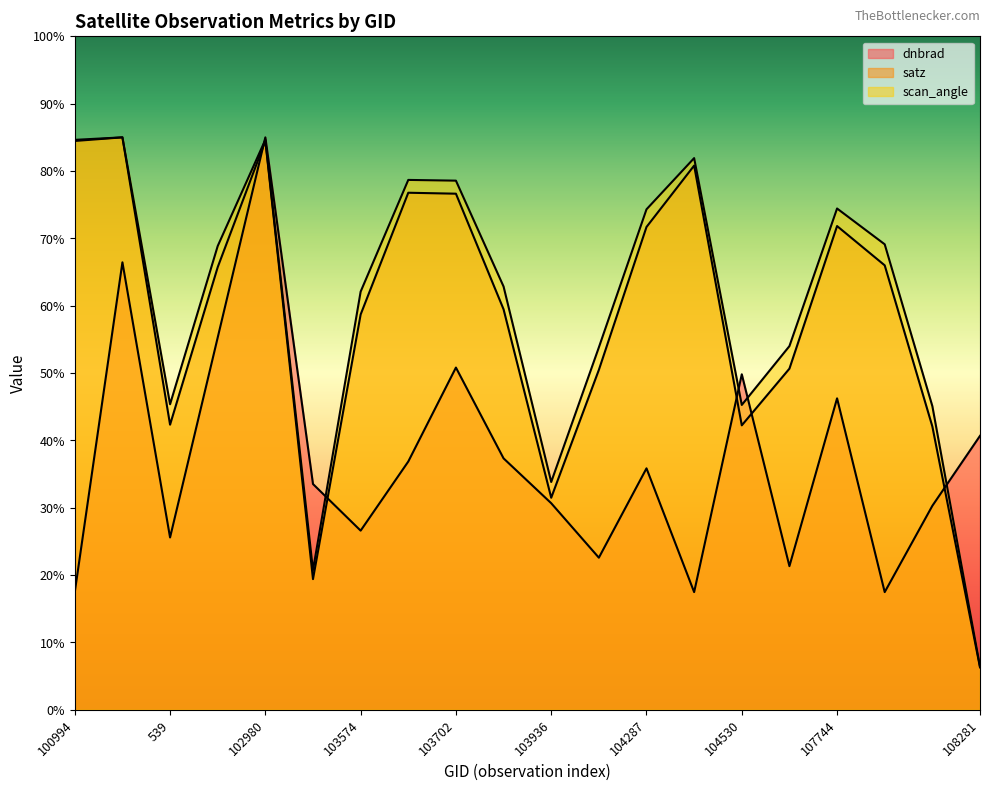

The scan_angle series shows 20.0 at 102482. True or false?

False